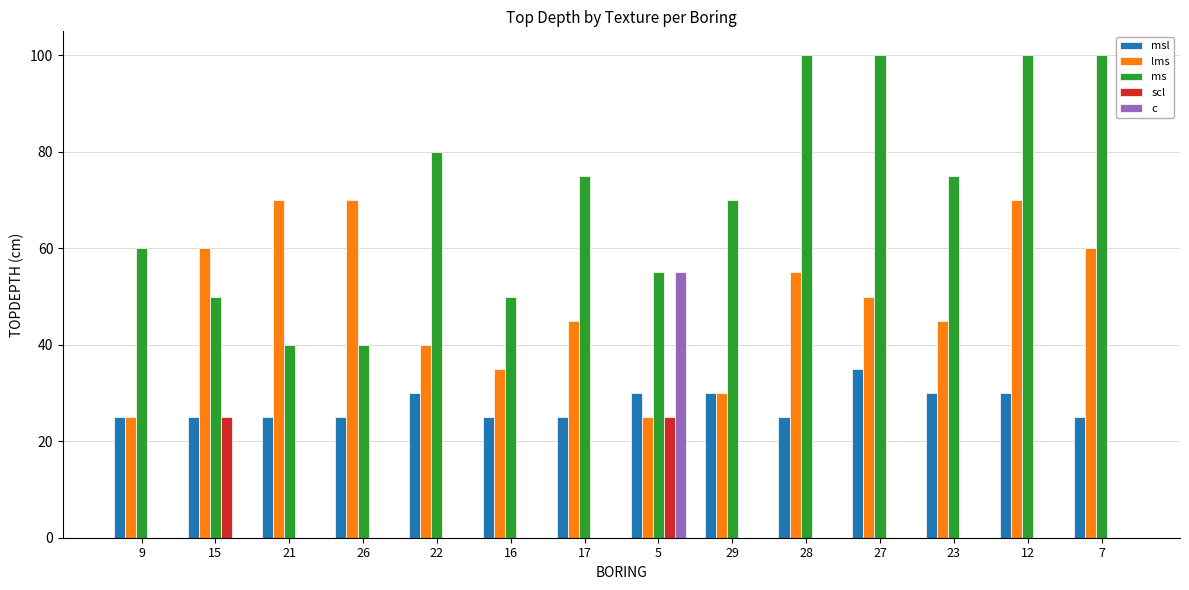

What is the average value of the lms series?

49